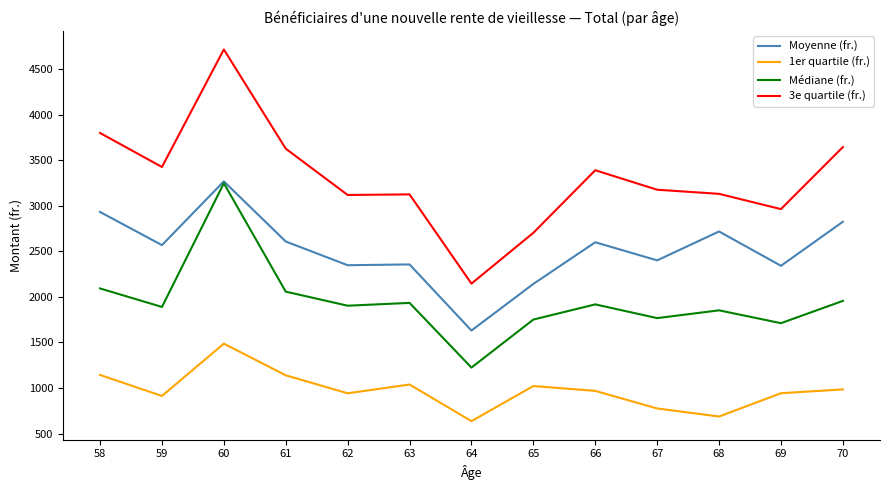

Is the value of Médiane (fr.) at 66 greater than the value of Moyenne (fr.) at 67?

No